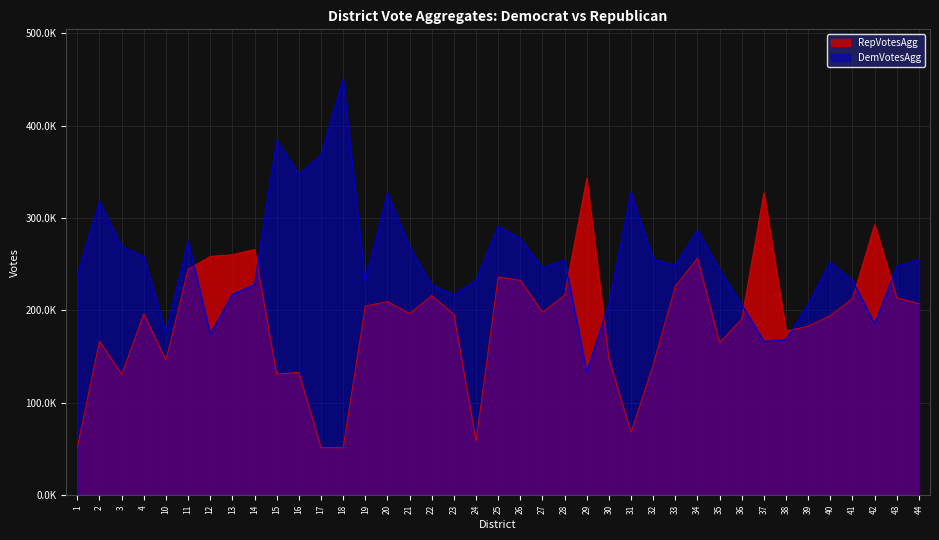

Reading left to right, what are all the values shown in this chart?

DemVotesAgg: 1=238326.5	2=317875.6	3=269087.5	4=258195.7	10=176415.3	11=275087.7	12=174355.1	13=217387.0	14=227904.0	15=384210.5	16=347108.0	17=368111.0	18=450300.5	19=231431.0	20=327126.5	21=268372.0	22=227657.0	23=216756.5	24=232215.0	25=291156.0	26=277709.0	27=246081.0	28=254471.0	29=133581.6	30=206953.9	31=327721.5	32=255393.9	33=248663.3	34=286768.9	35=243563.5	36=206188.0	37=166467.0	38=168553.8	39=206578.9	40=252301.7	41=232226.9	42=185384.7	43=247634.0	44=255001.0
RepVotesAgg: 1=52414.2	2=166817.8	3=130658.3	4=196415.0	10=146117.2	11=244566.0	12=258516.6	13=260358.0	14=266036.0	15=131123.6	16=132891.0	17=51545.0	18=51395.4	19=204663.0	20=209716.3	21=196648.0	22=216096.0	23=195889.2	24=58563.5	25=236216.0	26=232619.0	27=198163.0	28=216572.0	29=342851.1	30=147903.0	31=68034.8	32=141395.3	33=226193.7	34=256519.0	35=165056.6	36=190872.0	37=327345.0	38=177674.0	39=182930.1	40=194439.6	41=213049.1	42=292877.2	43=213608.0	44=207513.0